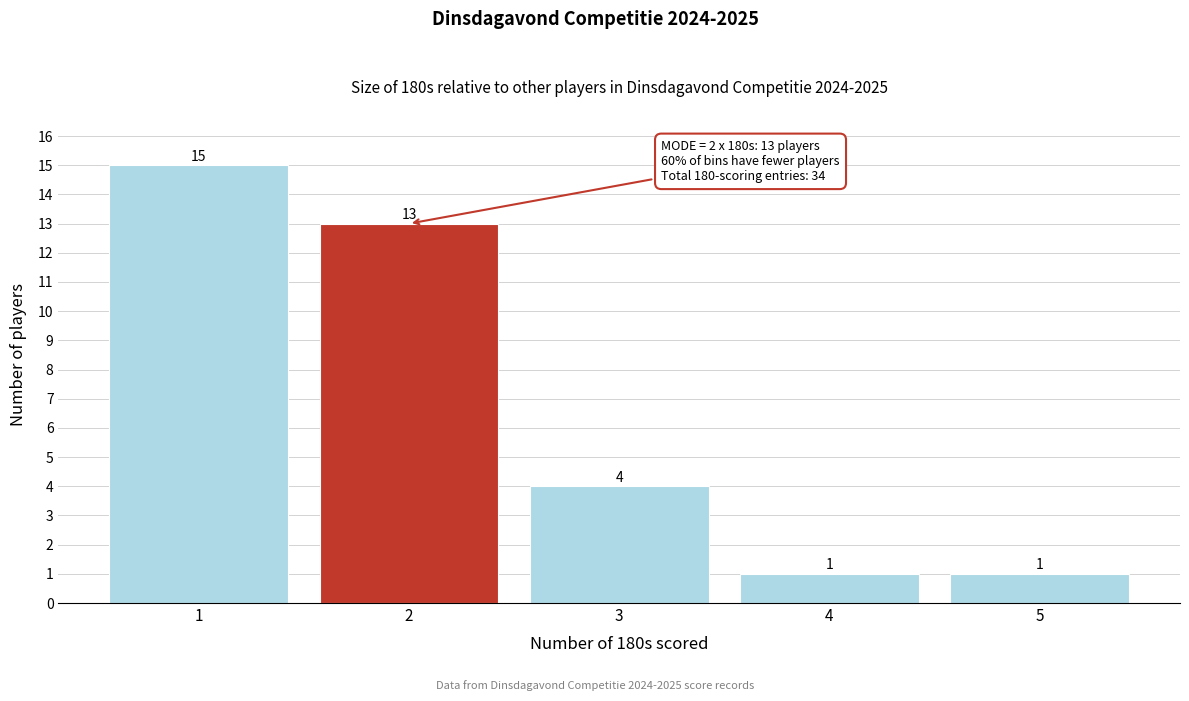

Reading left to right, extract all data points from this chart.

1=15	2=13	3=4	4=1	5=1